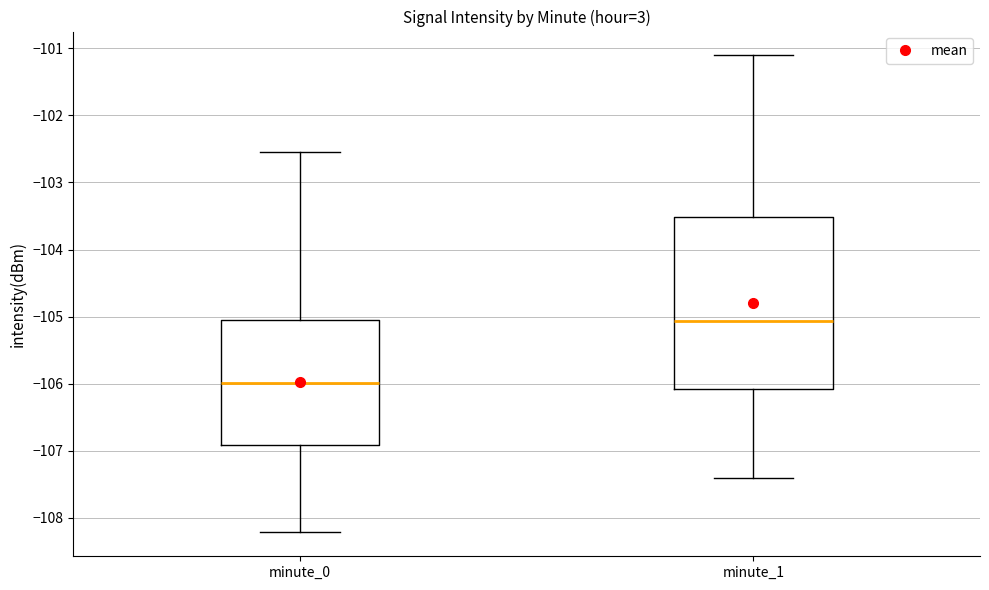

Comparing the boxes themselves (not the whiskers), which one is the tallest?

minute_1